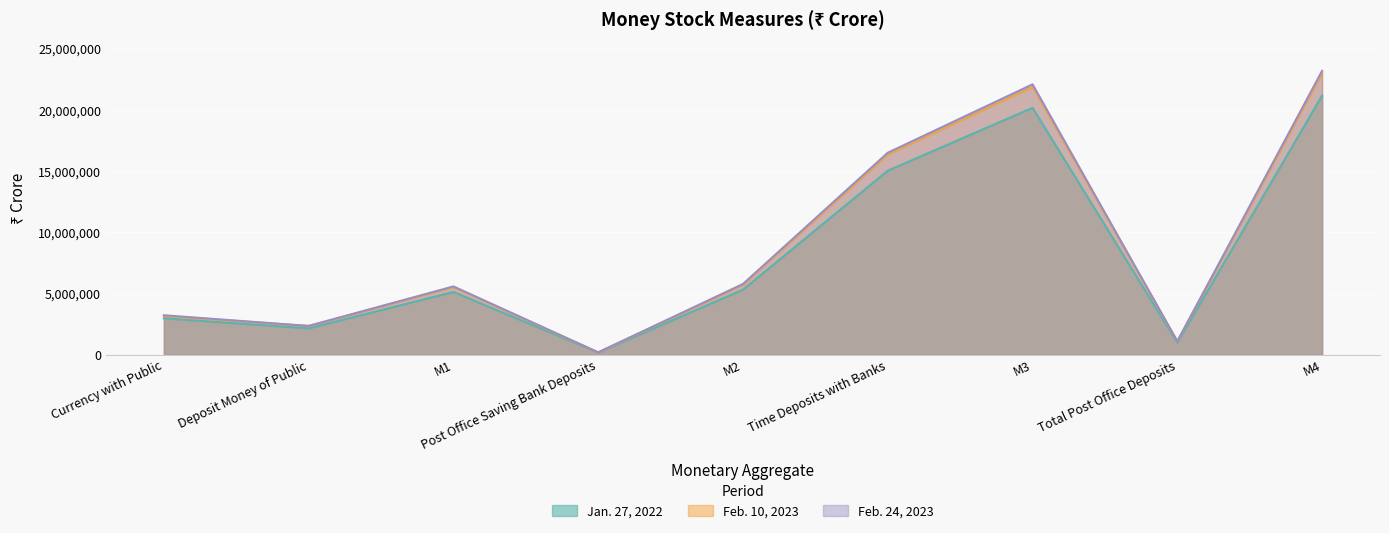

How many lines are shown in the chart?

3